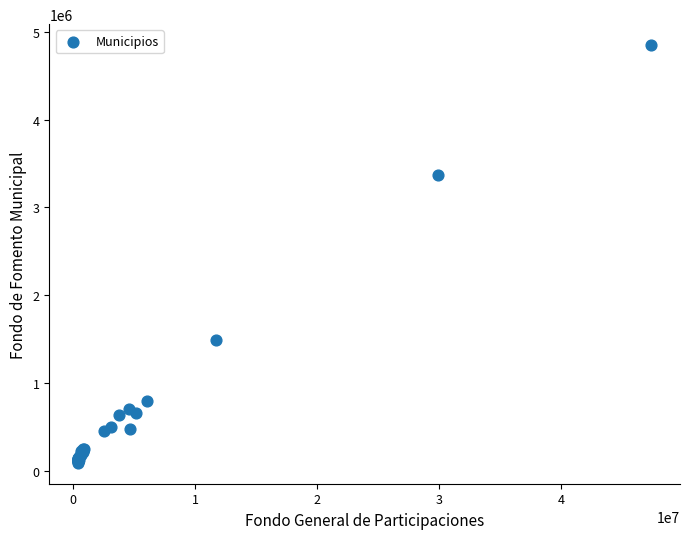

What Y value in the scatter plot is closest to 2471947?

3369705.2